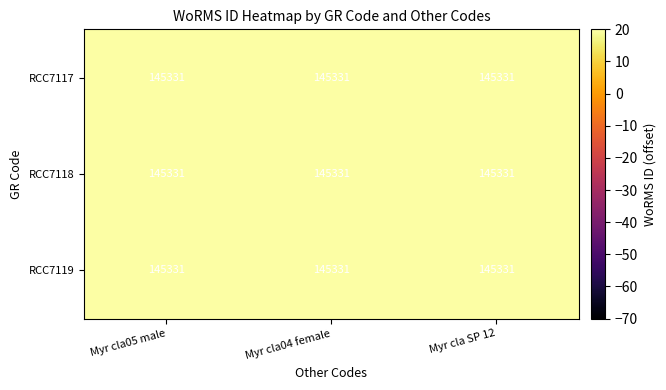

The RCC7118 series shows 94115.0 at Myr cla04 female. True or false?

False